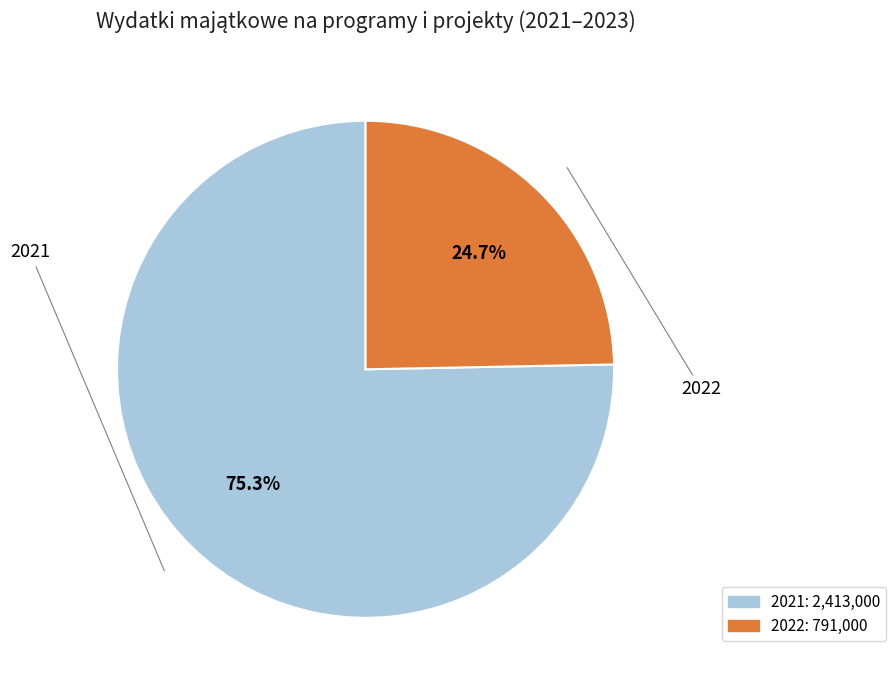

What is the total percentage of 2021 and 2022?

100.0%